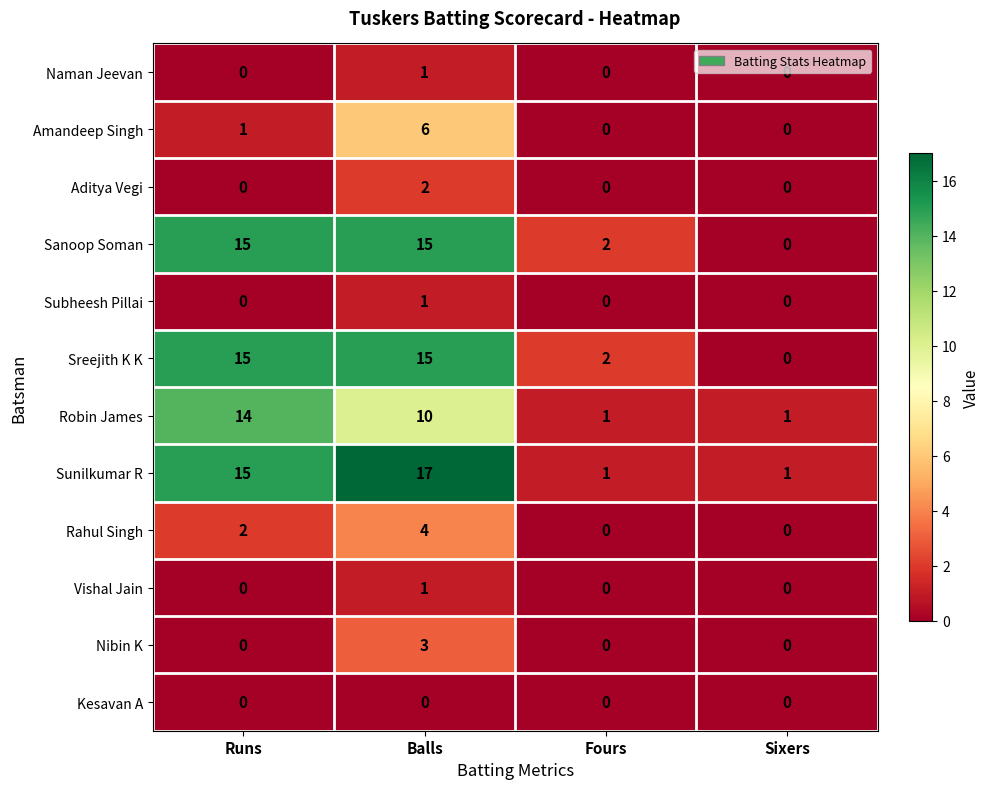

At which category is the sum across all series the highest?

Balls